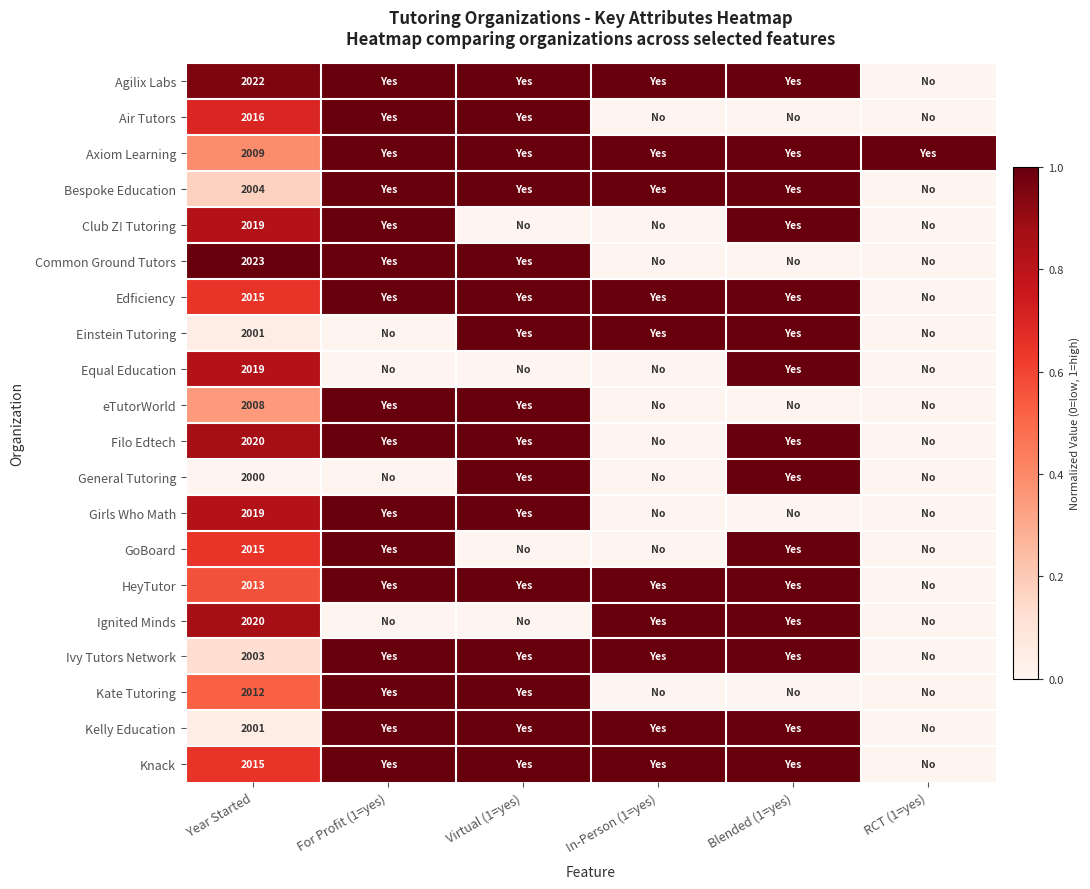

Is it true that Kate Tutoring equals 2941 at Year Started?

False